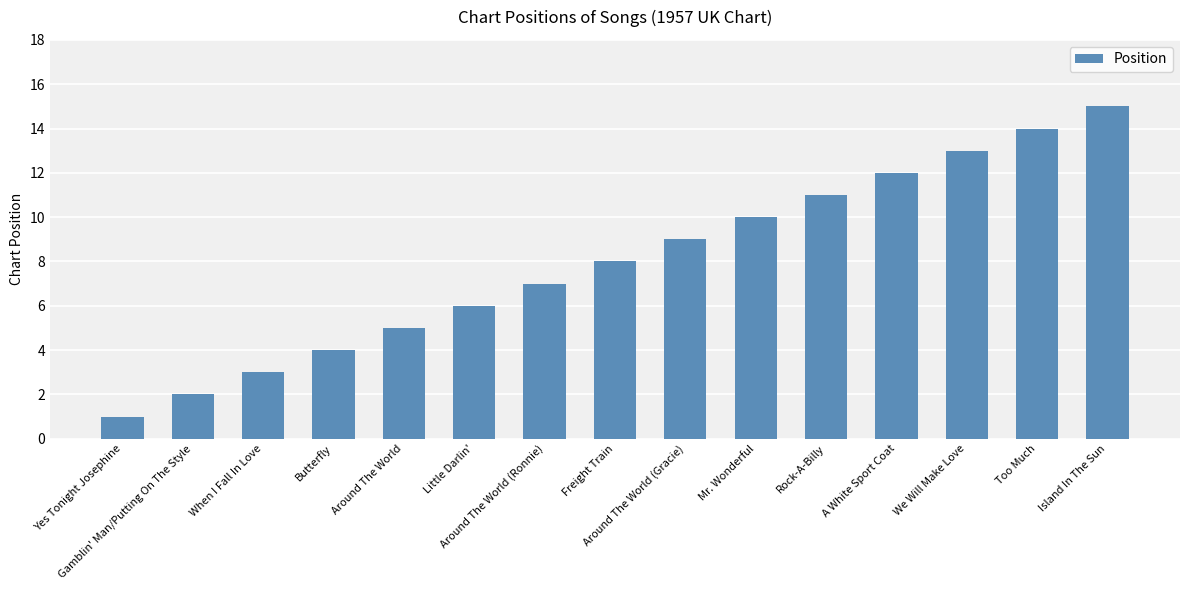

What is the difference between the values at Gamblin' Man/Putting On The Style and When I Fall In Love?

1